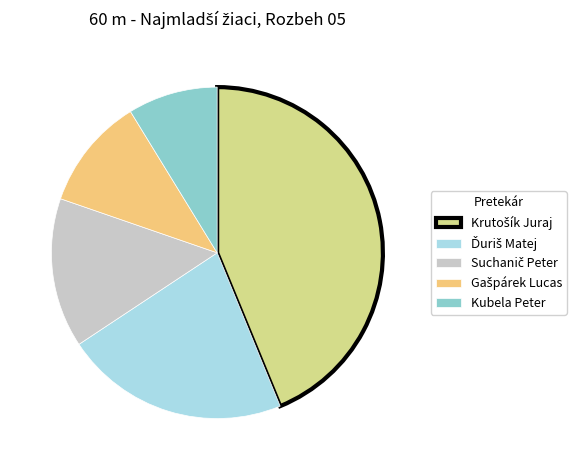

The Kubela Peter slice represents 9% of the pie. True or false?

True